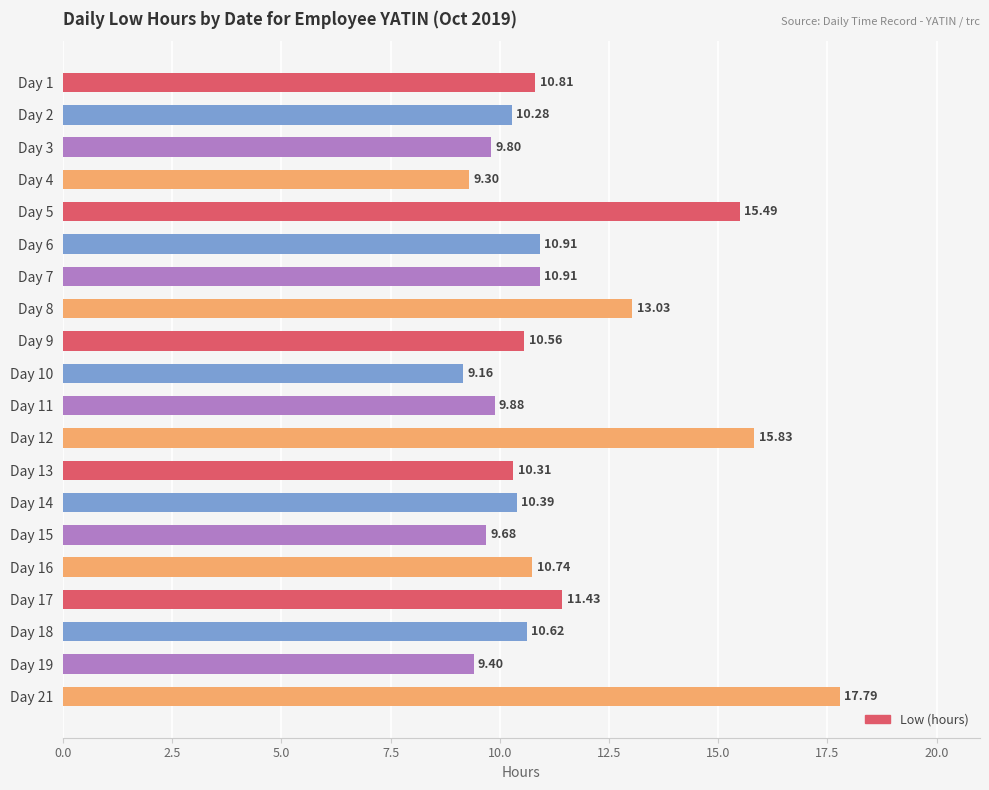

At which label is the value closest to 13?

Day 8